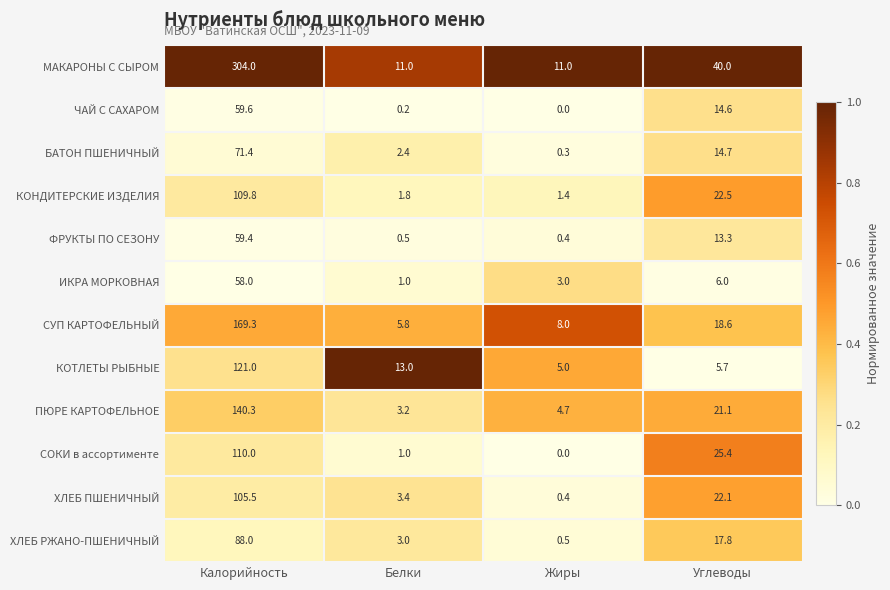

Which series has the largest range (max minus min)?

МАКАРОНЫ С СЫРОМ